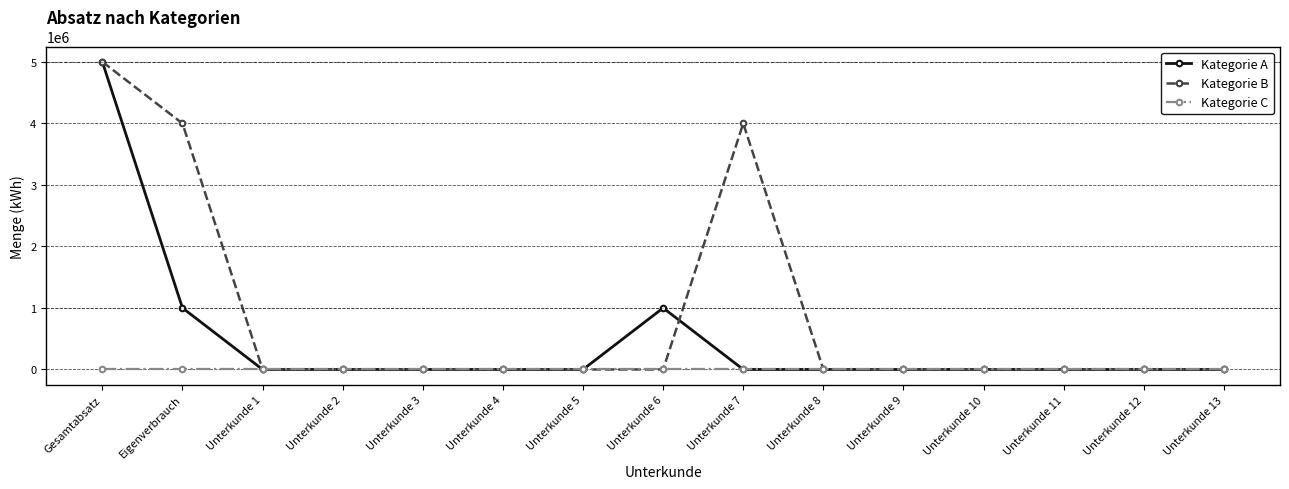

The Kategorie A series shows 2015408 at Unterkunde 11. True or false?

False